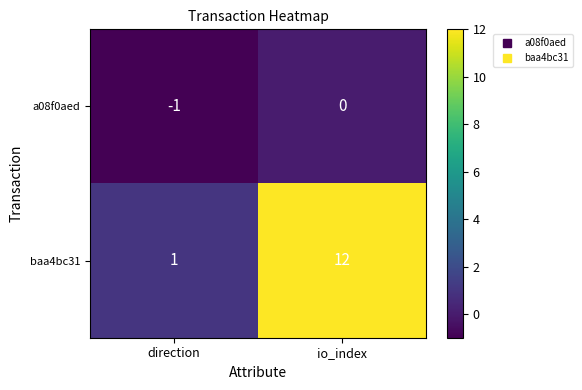

Is it true that baa4bc31 equals 1 at direction?

True